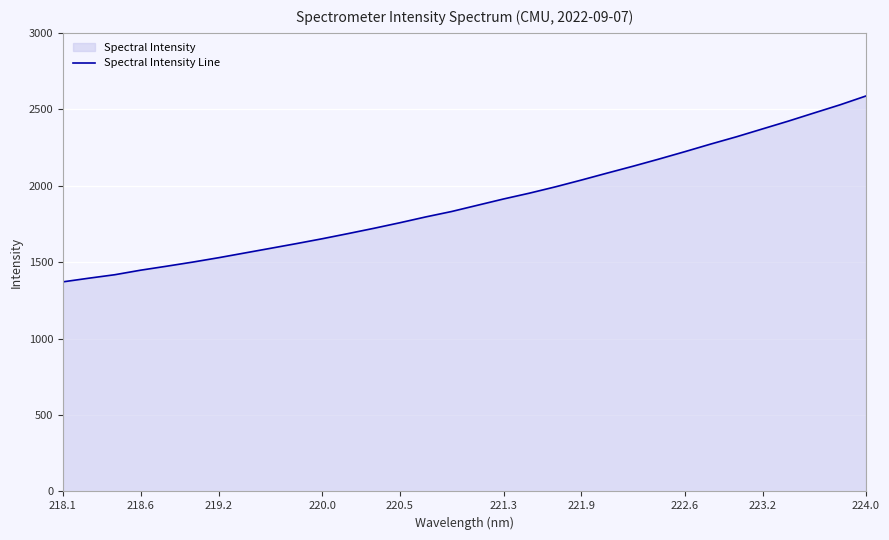

Is it true that the value at 220.5 is 1758.0?

True